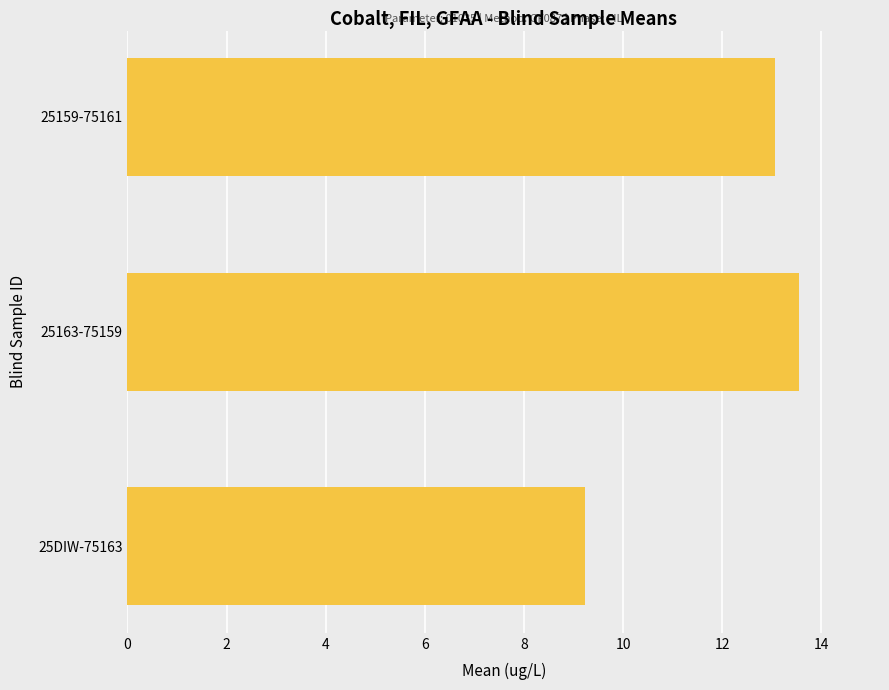

What is the ratio of the value at 25DIW-75163 to the value at 25163-75159?

0.7